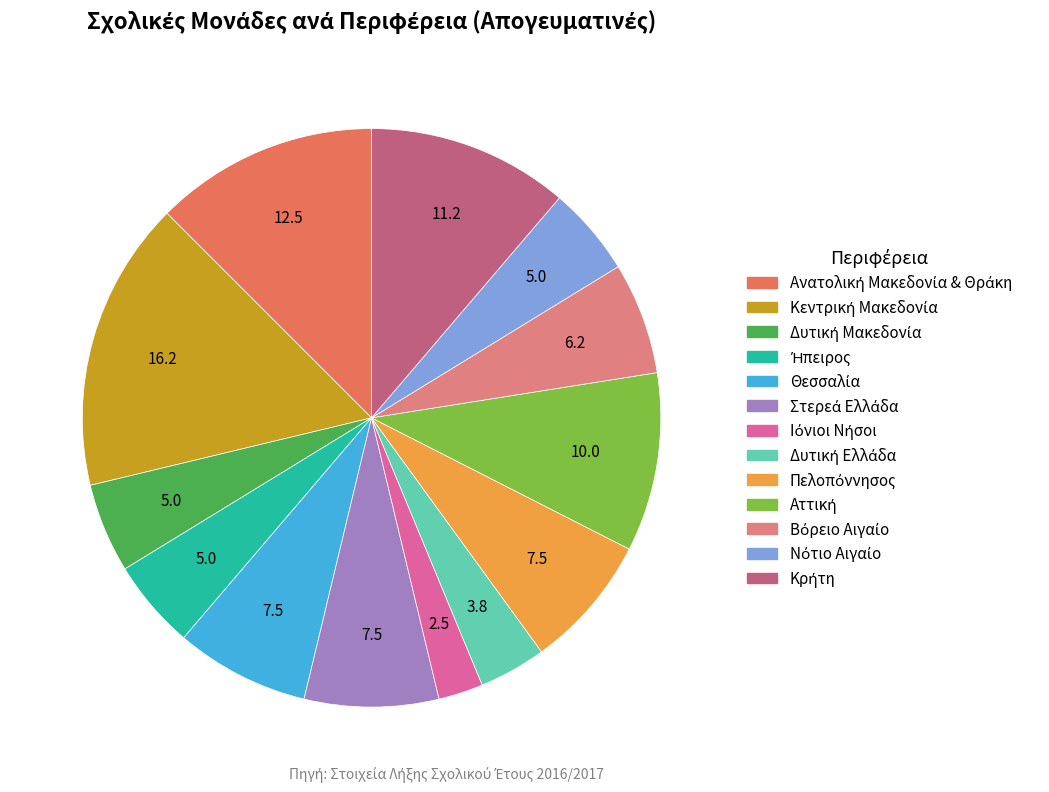

Does any single category account for the majority?

No